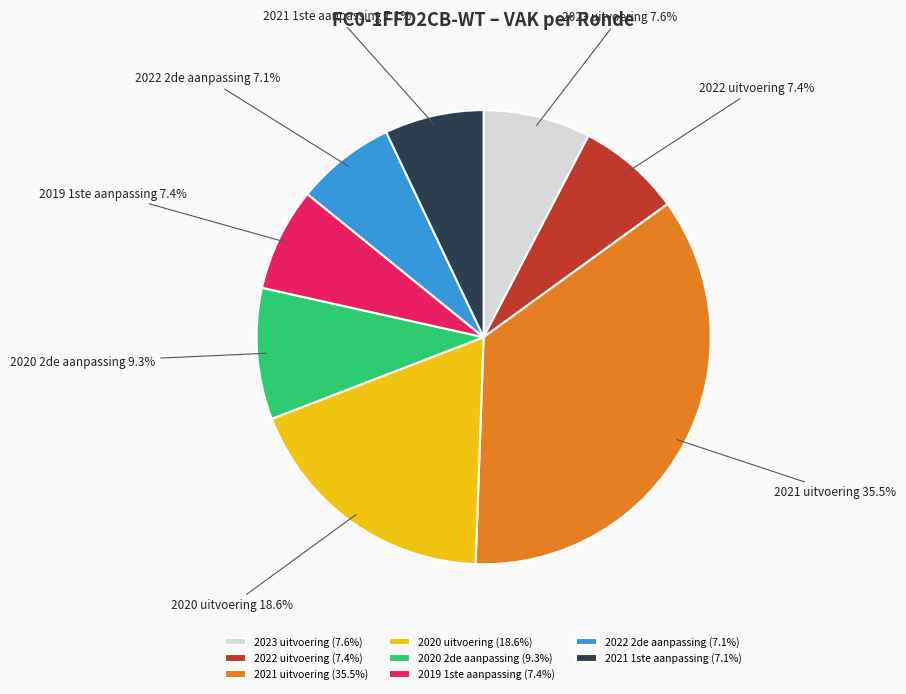

The 2020 uitvoering slice represents 19% of the pie. True or false?

True